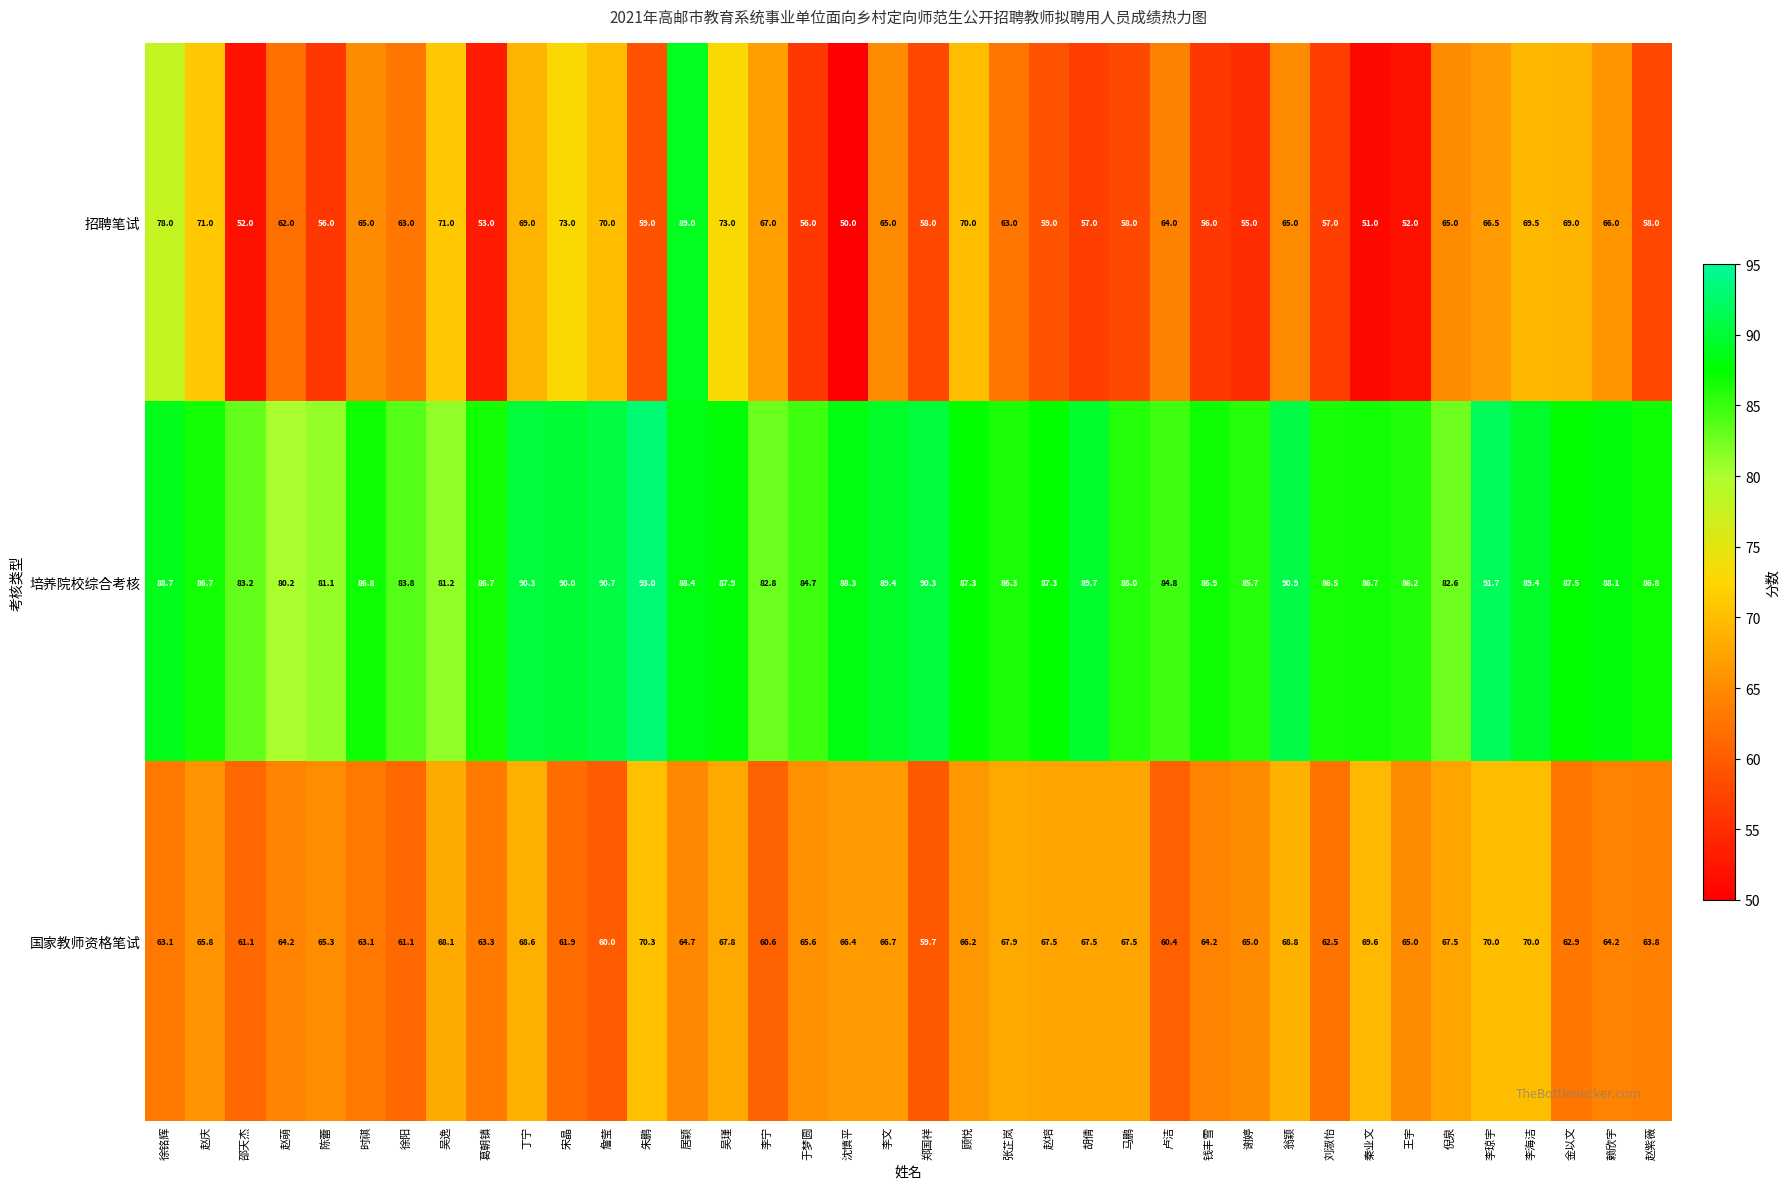

What is the spread (max minus min) of values at 詹莹?

30.7